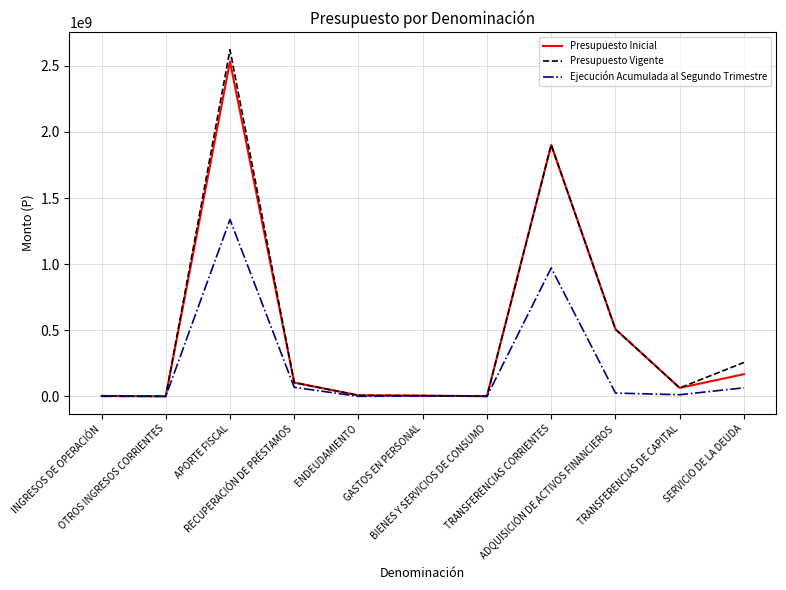

What are all the series names shown in the legend?

Presupuesto Inicial, Presupuesto Vigente, Ejecución Acumulada al Segundo Trimestre